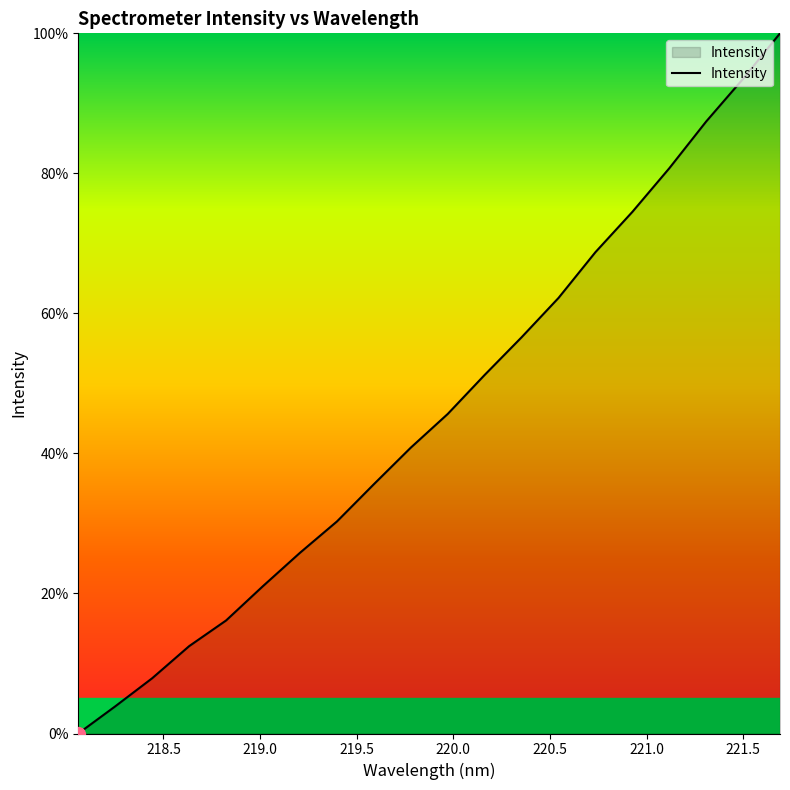

Does the chart have visible grid lines?

No